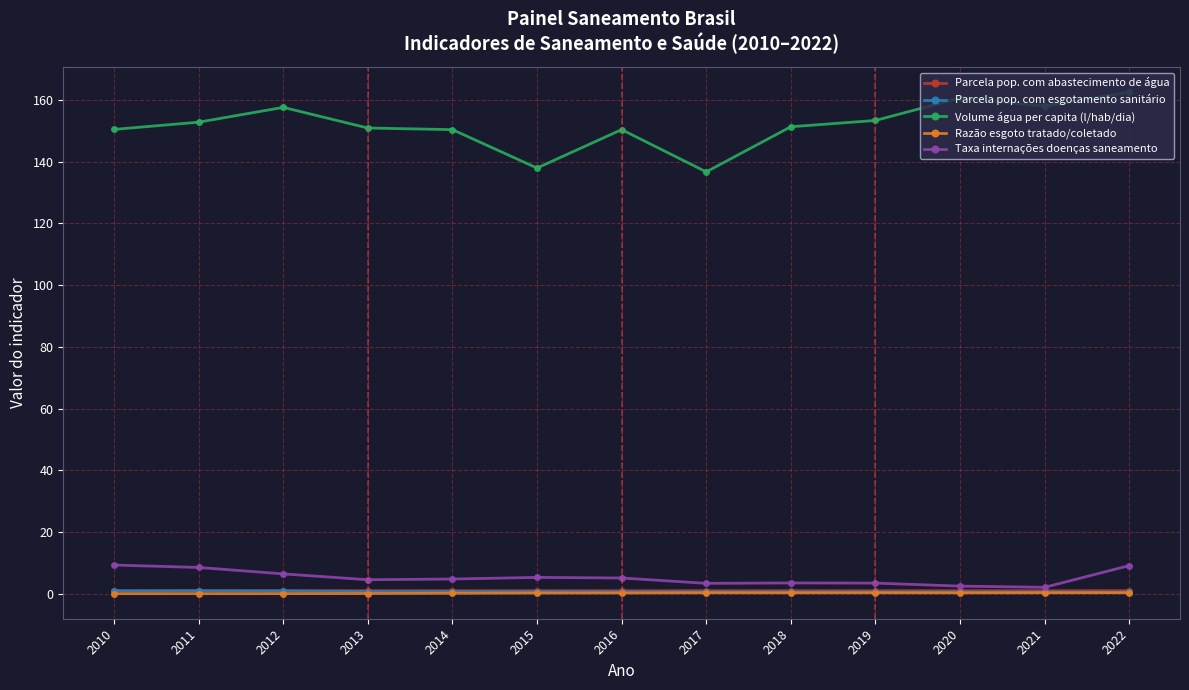

Is it true that Volume água per capita (l/hab/dia) equals 160.7 at 2020?

True